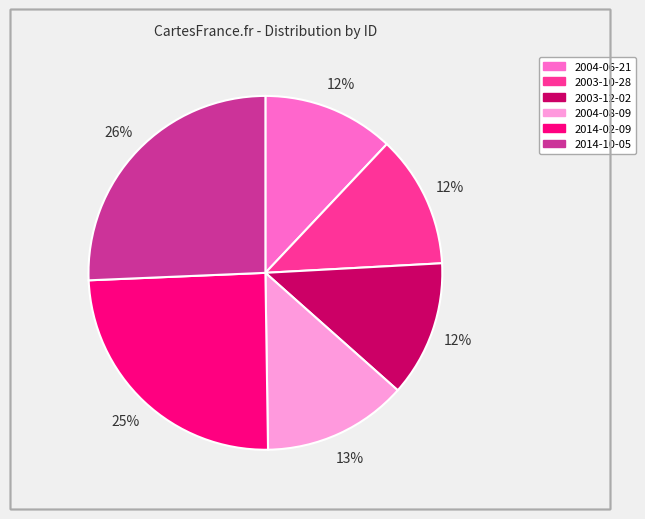

Is the sum of 2003-10-28 and 2004-08-09 greater than half?

No